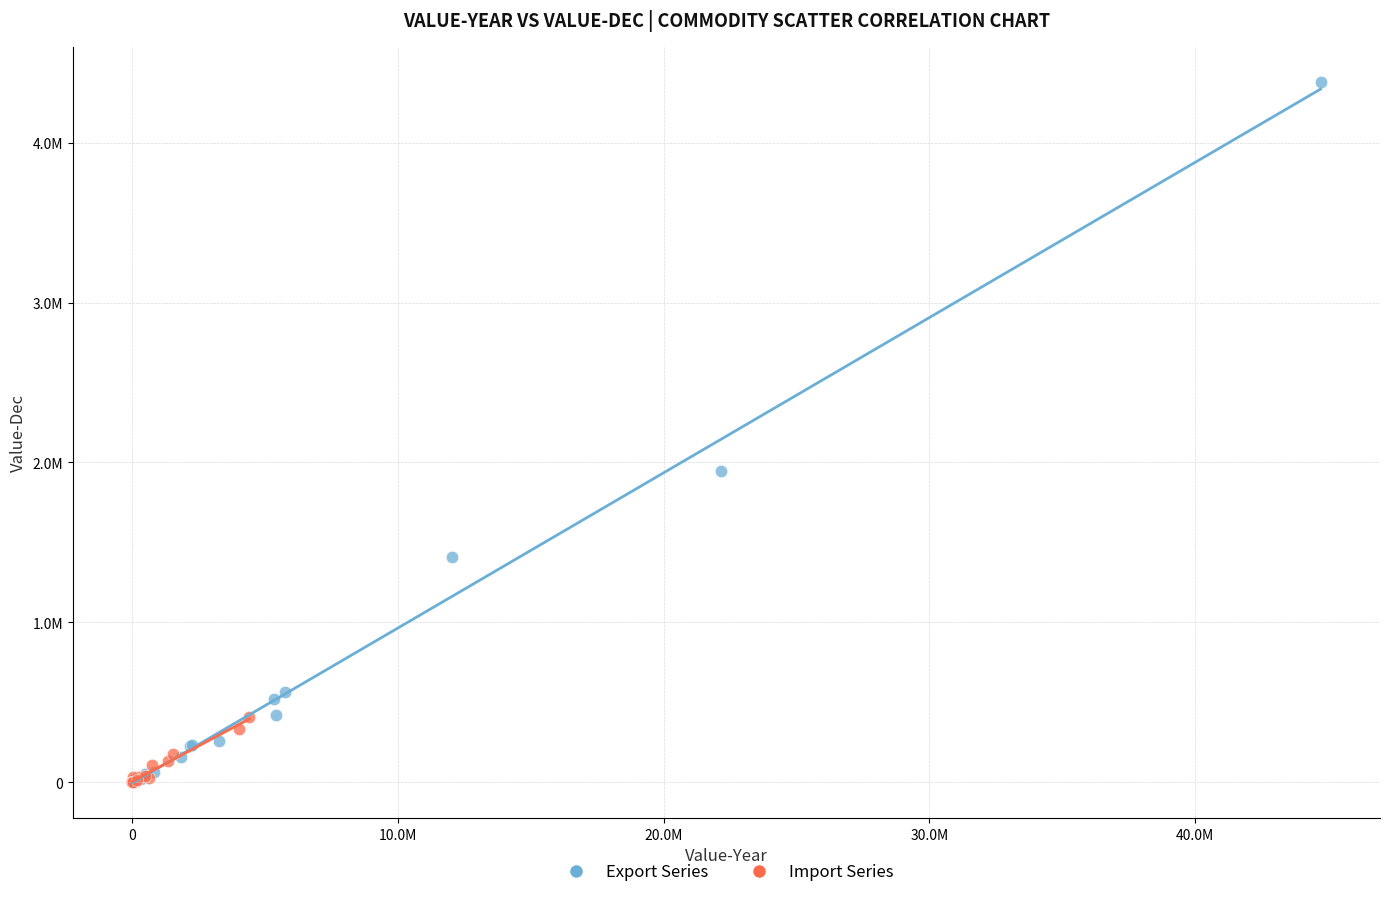

What are all the series names shown in the legend?

Export Series, Import Series